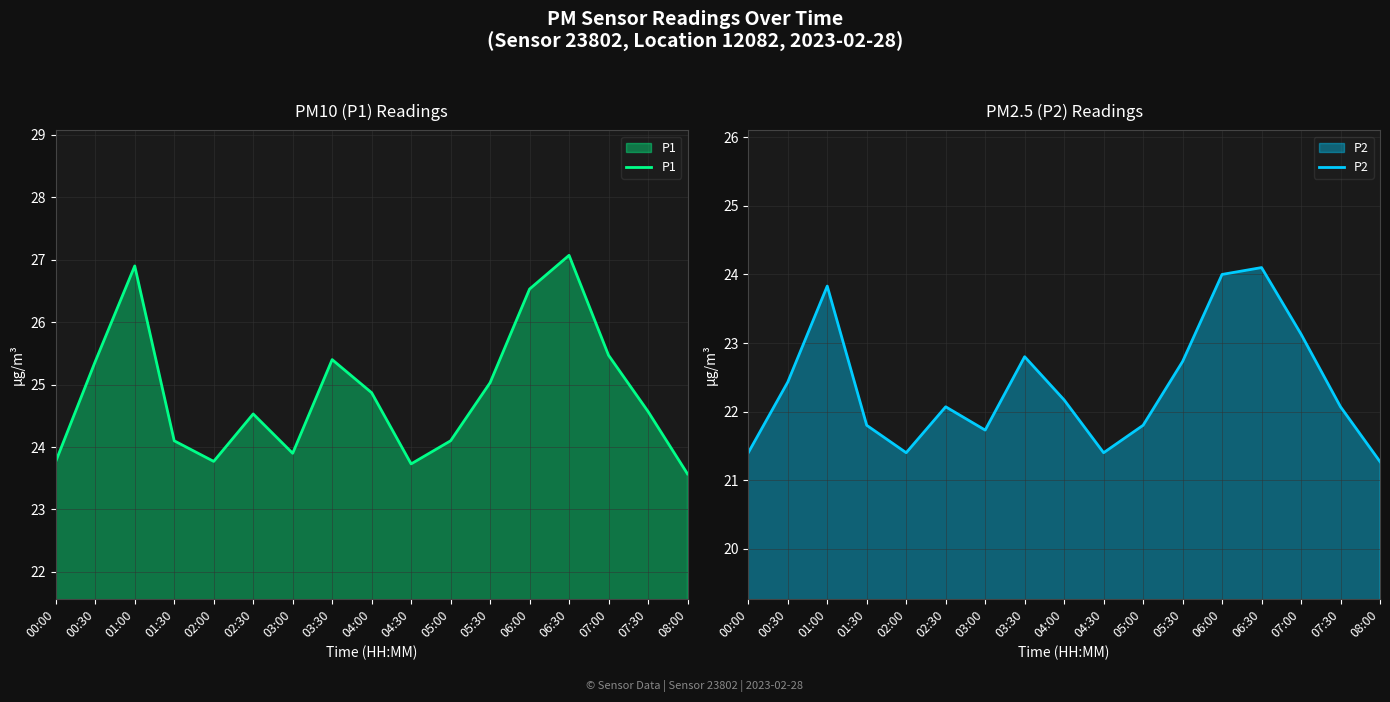

True or false: P2 has more than 2 interior local peaks.

True